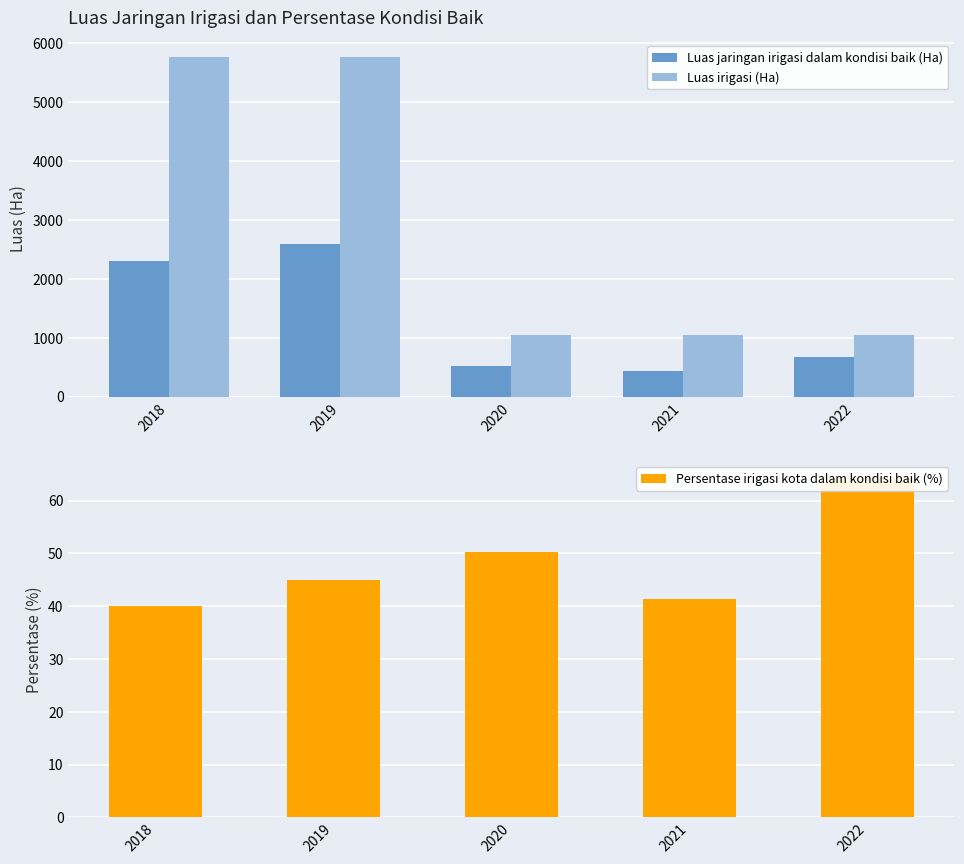

What is the sum of the Luas irigasi (Ha) values at 2022 and 2019?

6806